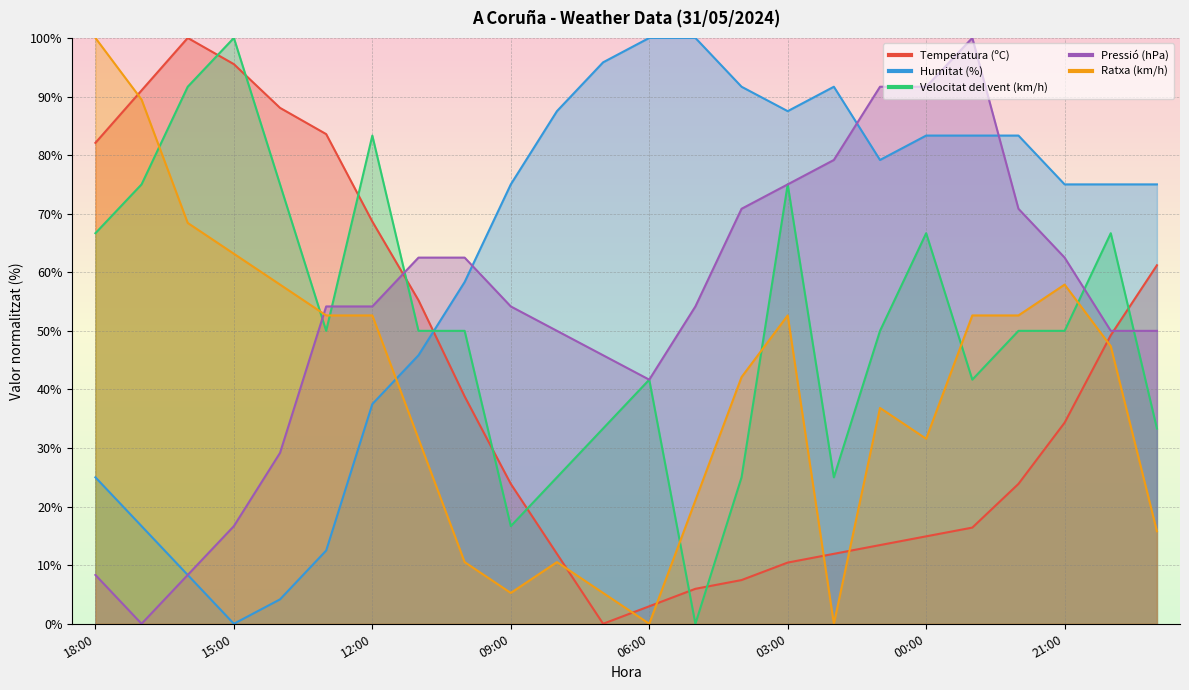

How many times do Humitat (%) and Pressió (hPa) cross each other?

4